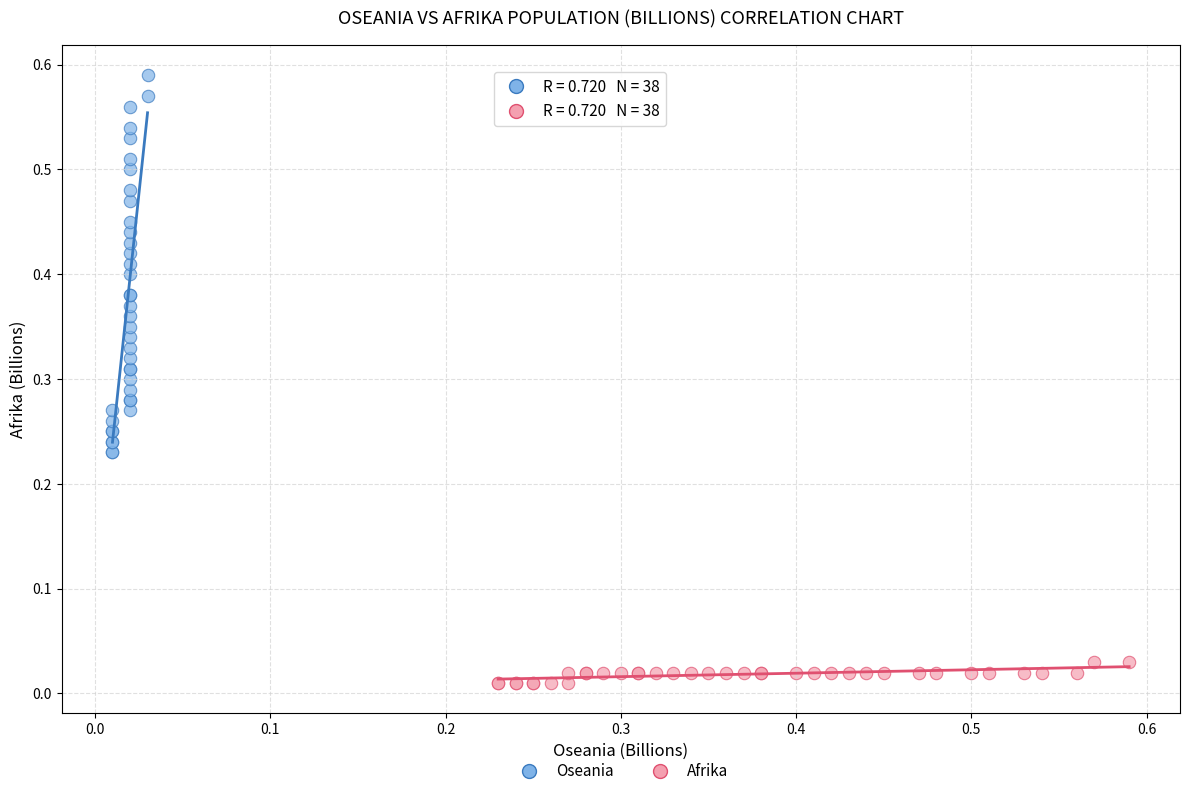

Which series reaches the minimum Y coordinate?

Afrika